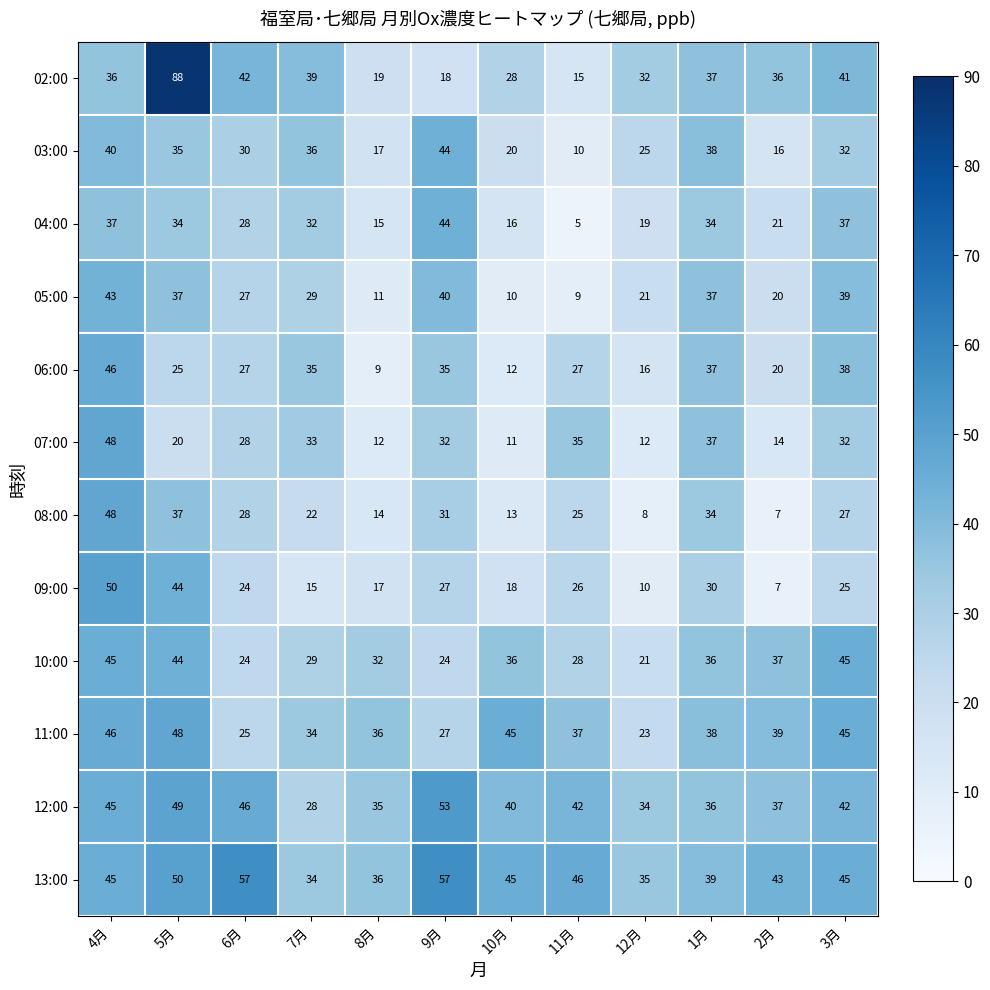

List the labels in order of 09:00 value, smallest first.

2月, 12月, 7月, 8月, 10月, 6月, 3月, 11月, 9月, 1月, 5月, 4月